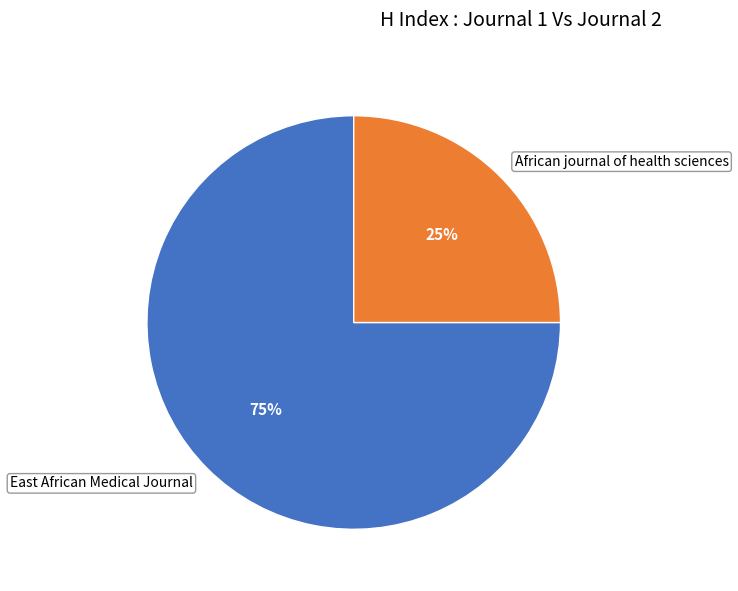

Which has a higher value, East African Medical Journal or African journal of health sciences?

East African Medical Journal